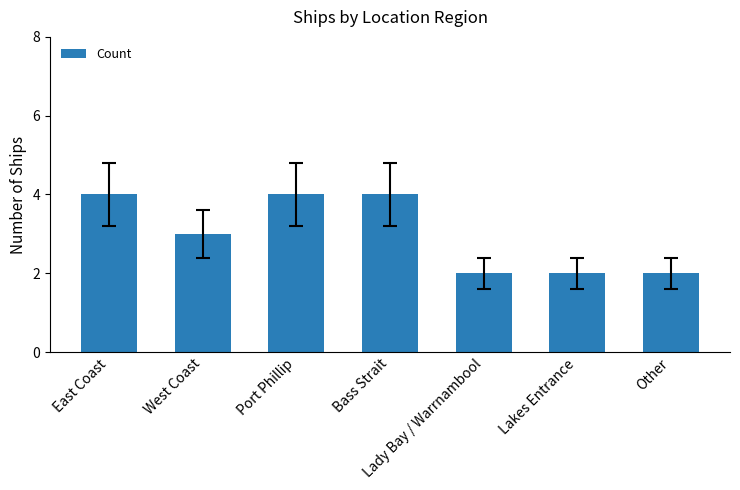

What position from the right is Lady Bay / Warrnambool?

3